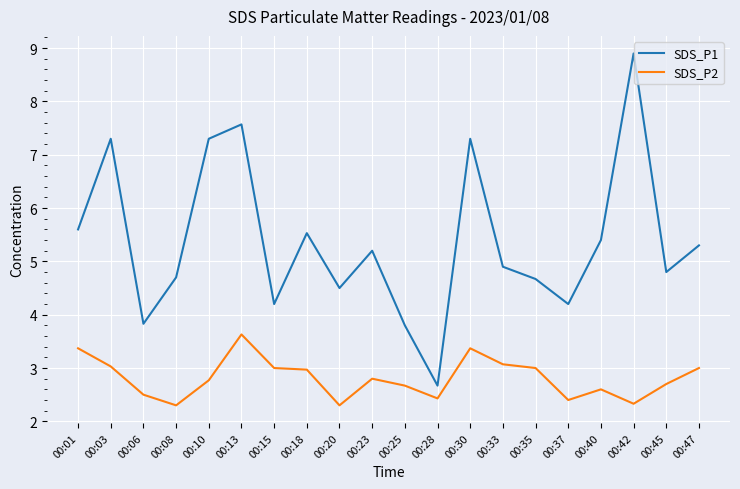

Reading left to right, list all the values displayed in this chart.

SDS_P1: 00:01=5.6	00:03=7.3	00:06=3.8	00:08=4.7	00:10=7.3	00:13=7.6	00:15=4.2	00:18=5.5	00:20=4.5	00:23=5.2	00:25=3.8	00:28=2.7	00:30=7.3	00:33=4.9	00:35=4.7	00:37=4.2	00:40=5.4	00:42=8.9	00:45=4.8	00:47=5.3
SDS_P2: 00:01=3.4	00:03=3.0	00:06=2.5	00:08=2.3	00:10=2.8	00:13=3.6	00:15=3.0	00:18=3.0	00:20=2.3	00:23=2.8	00:25=2.7	00:28=2.4	00:30=3.4	00:33=3.1	00:35=3.0	00:37=2.4	00:40=2.6	00:42=2.3	00:45=2.7	00:47=3.0